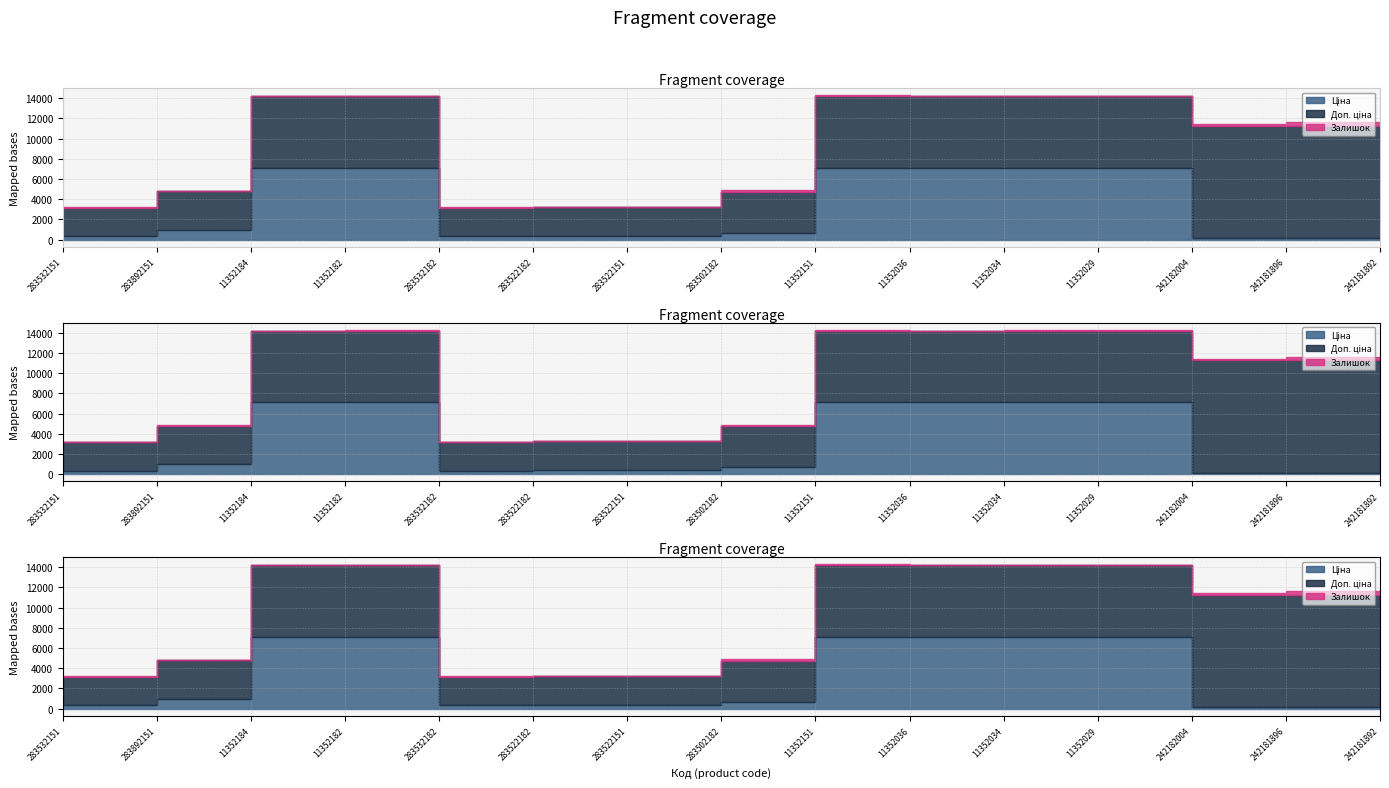

How many values in the Доп. ціна series are below 7098?

6